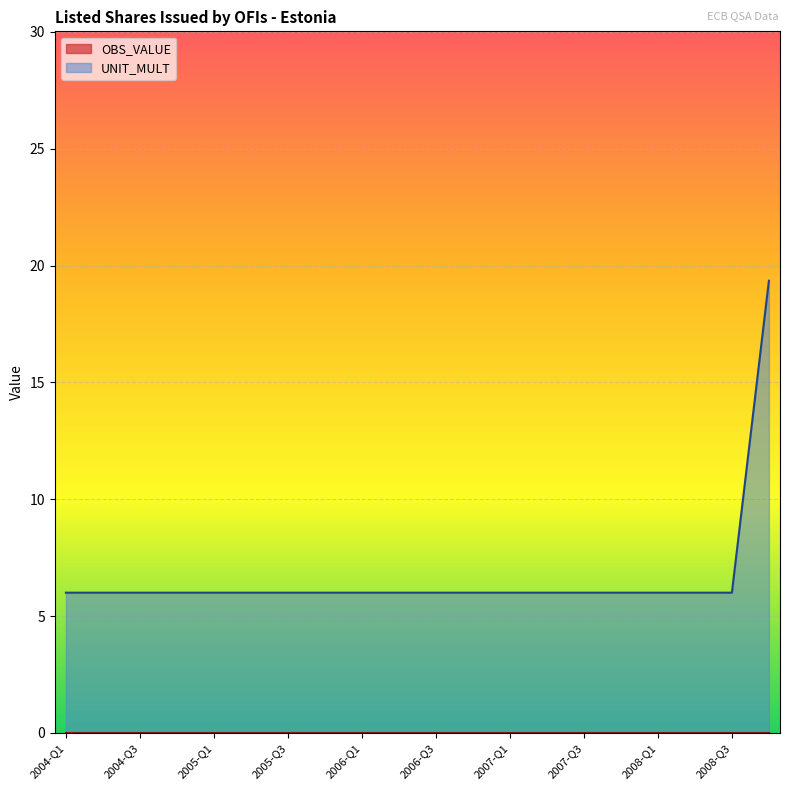

What is the highest value of the UNIT_MULT series?

19.4